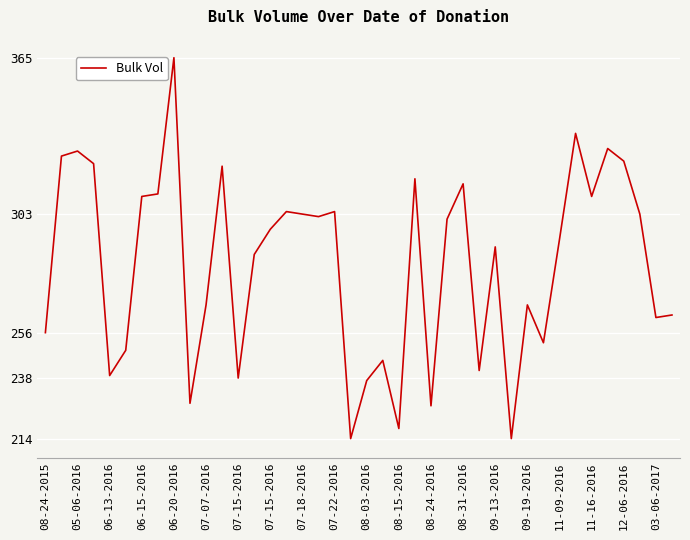

What is the difference between the maximum and minimum values?

151